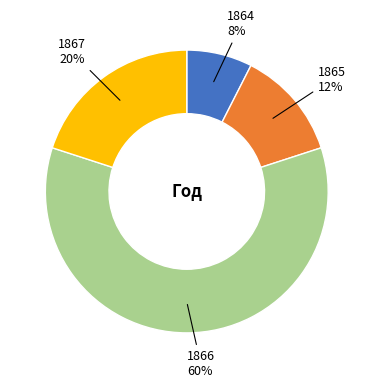

Which category has the biggest portion of the pie?

1866